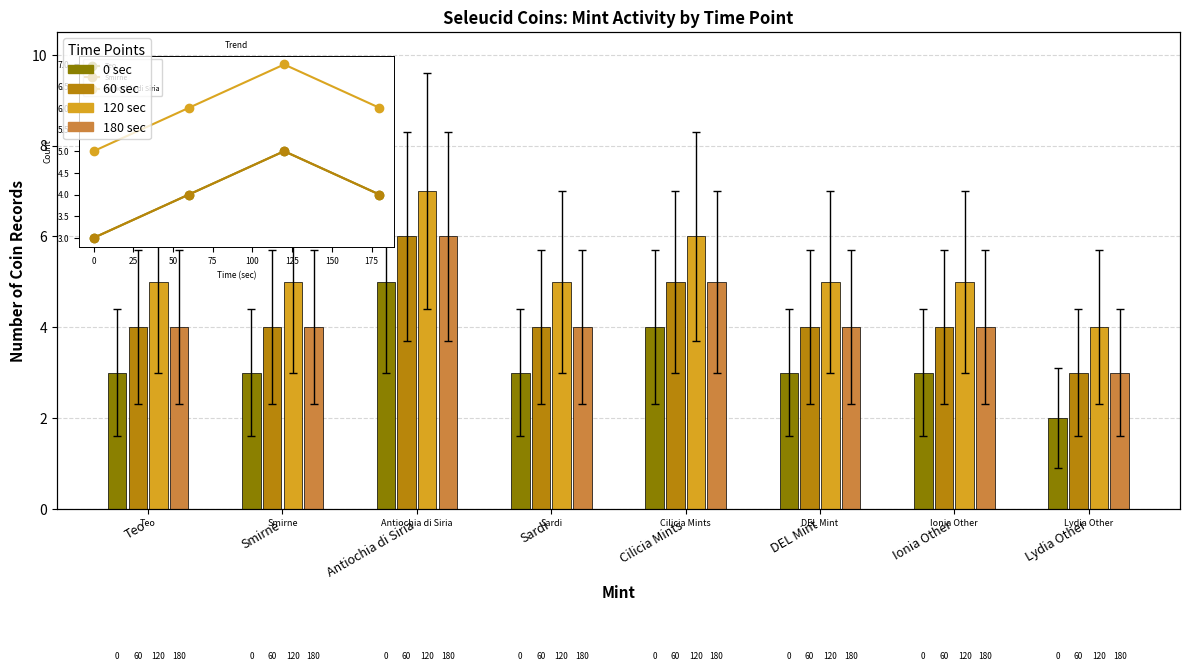

Where is 120 sec nearest to the value 5?

Teo